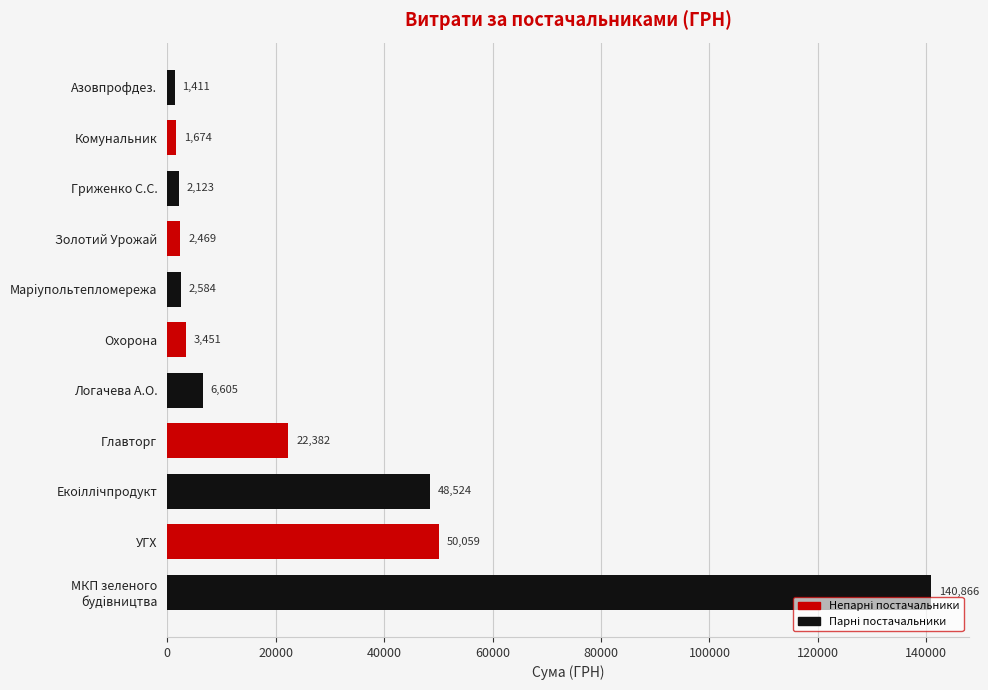

What is the minimum value shown in the chart?

1411.0